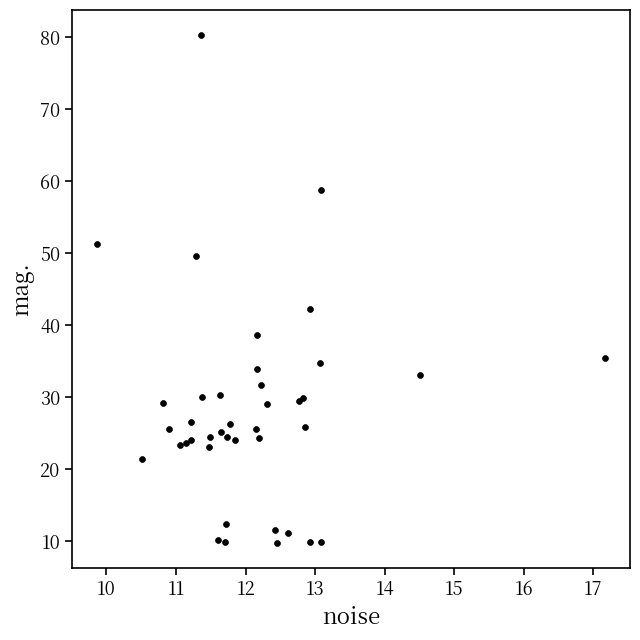

What Y value in the scatter plot is closest to 45?

42.2